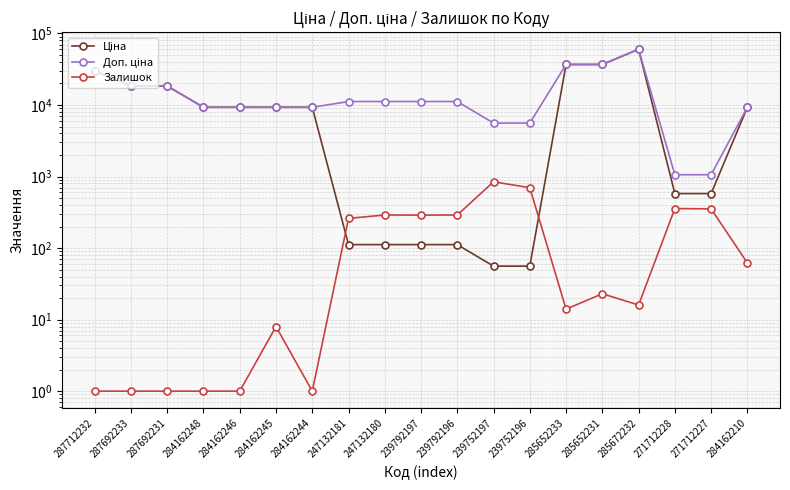

What is the highest value of the Ціна series?

60205.6